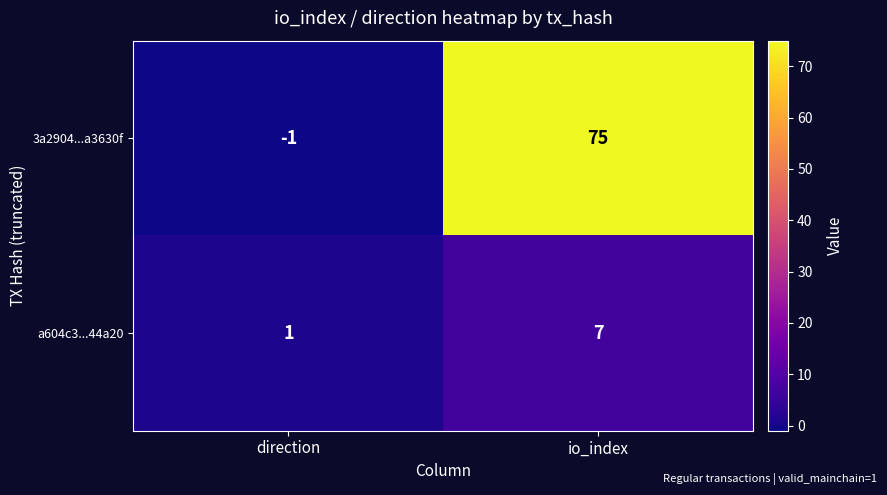

Rank the series at io_index from highest to lowest value.

3a2904...a3630f, a604c3...44a20